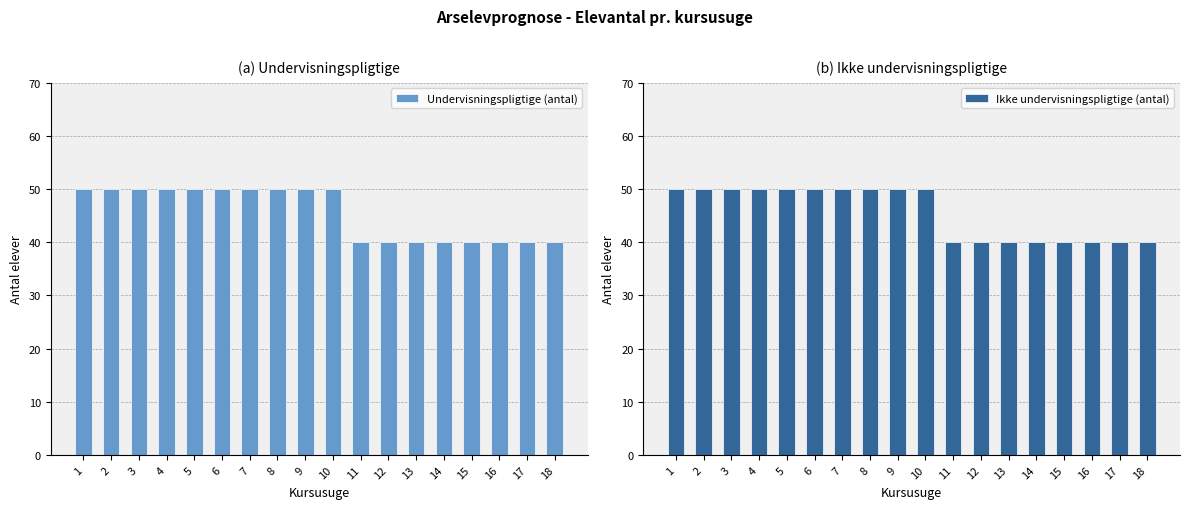

What is the value of the Undervisningspligtige (antal) bar at the 14th from the left?

40